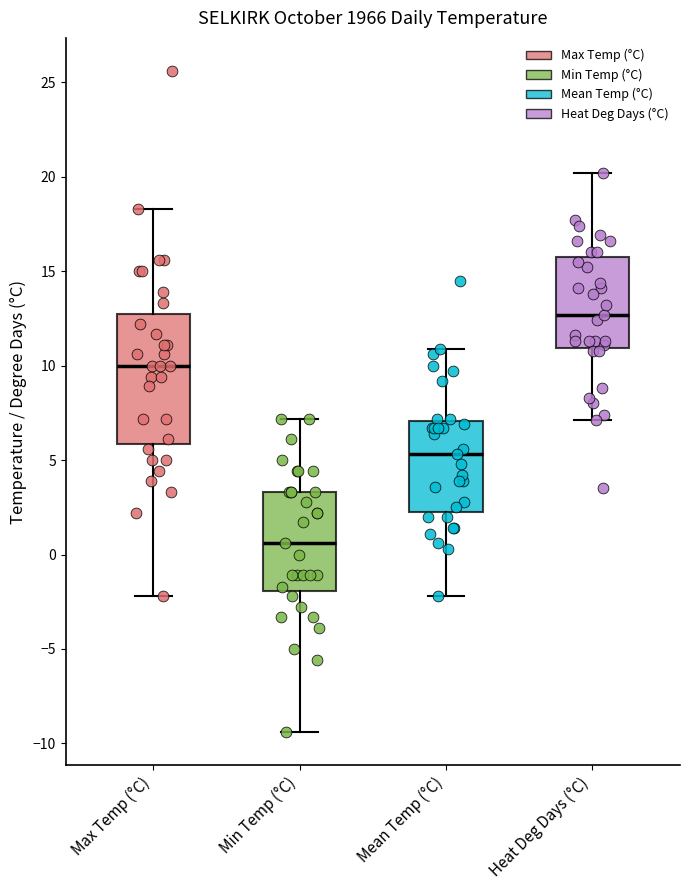

Which box has the lowest median line?

Min Temp (°C)